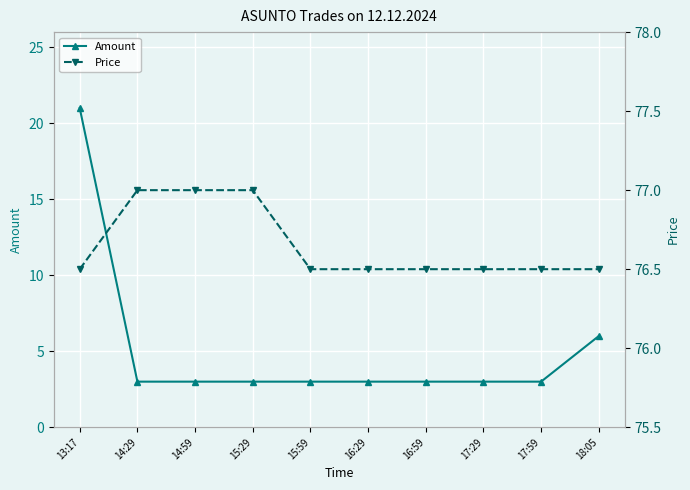

What is the label of the 5th point from the right?

16:29